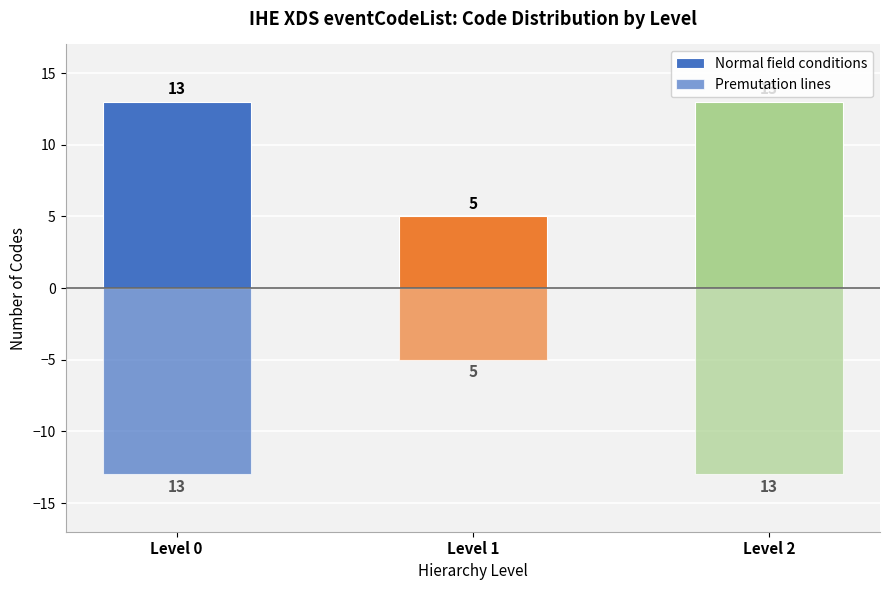

Which series changed the most between Level 0 and Level 2?

Normal field conditions